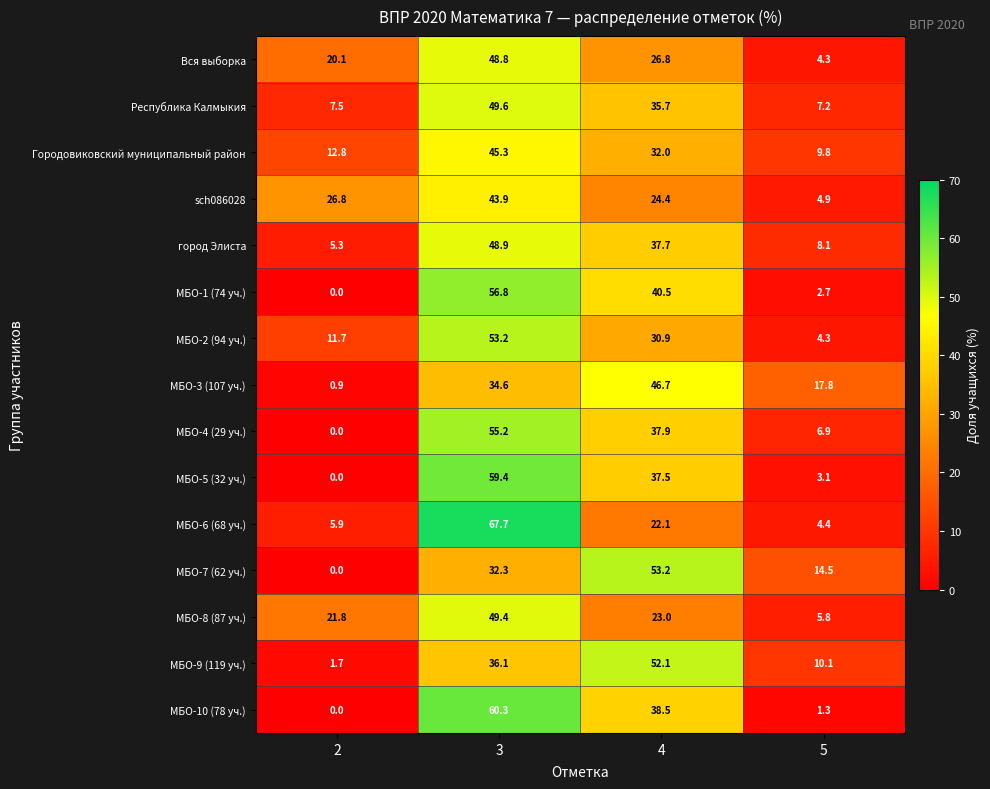

List the labels in order of МБО-3 (107 уч.) value, smallest first.

2, 5, 3, 4